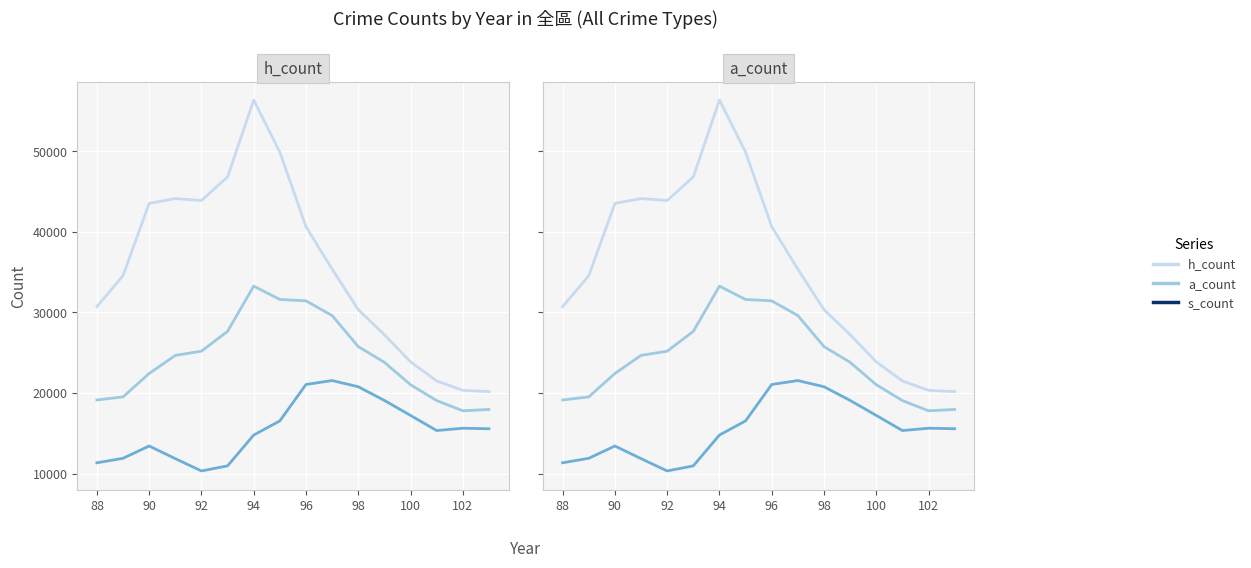

What is the average value of the a_count series?

24366